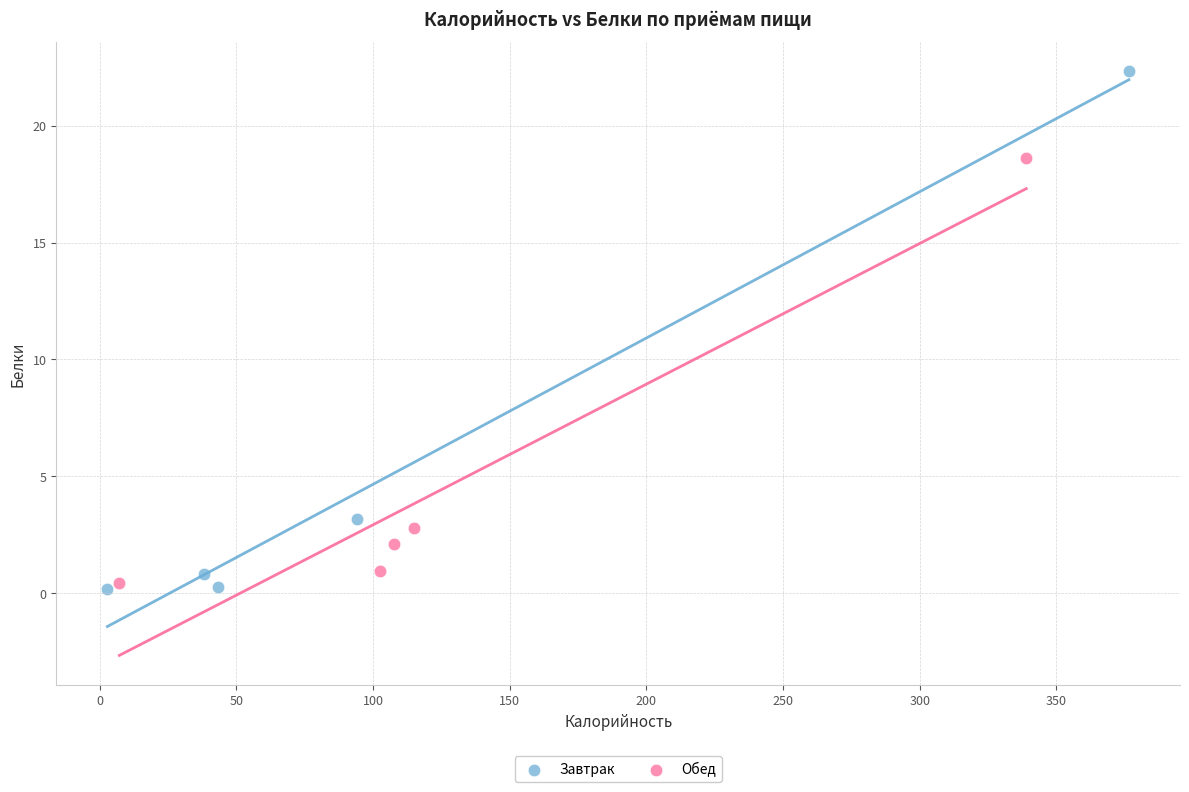

Which series reaches the maximum Y coordinate?

Завтрак